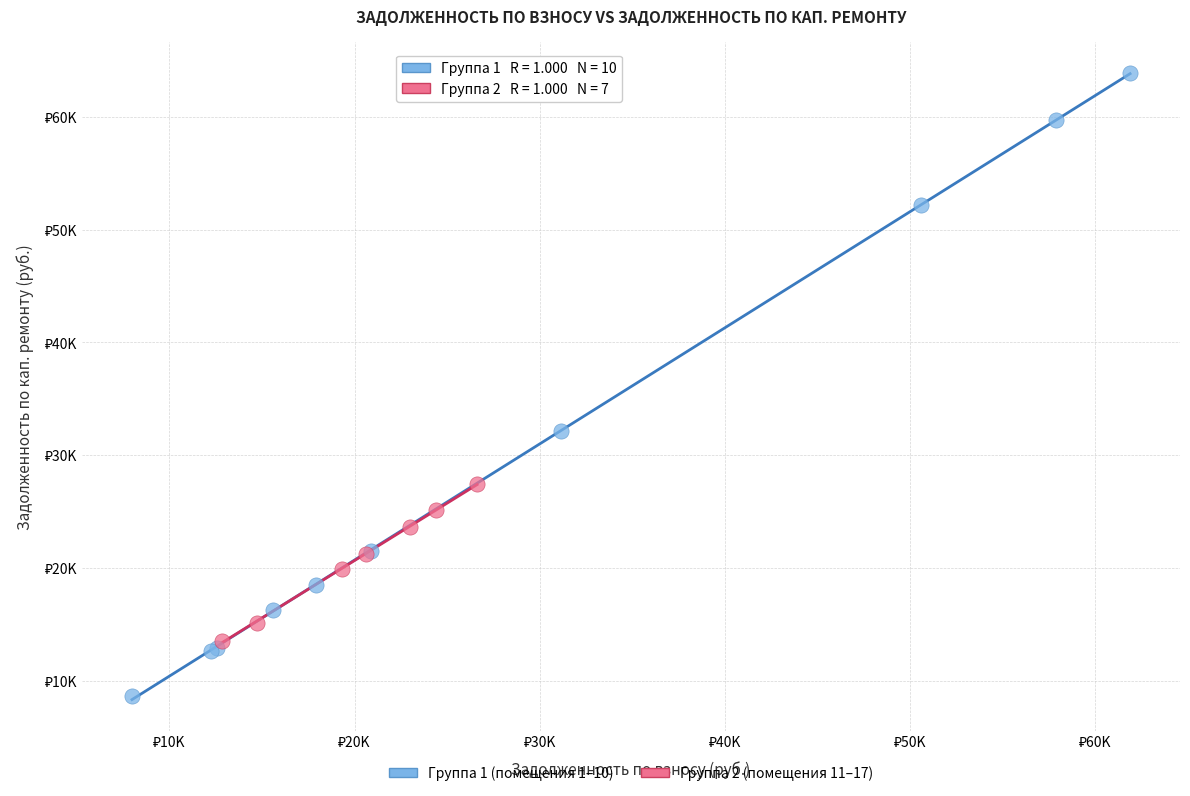

Which series has the widest spread of Y values?

Группа 1 (помещения 1–10)